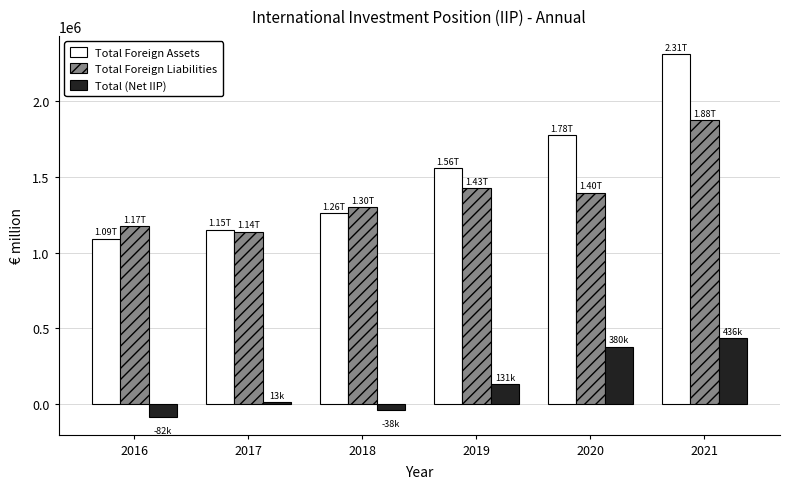

What is the maximum value shown in the chart?

2310842.4